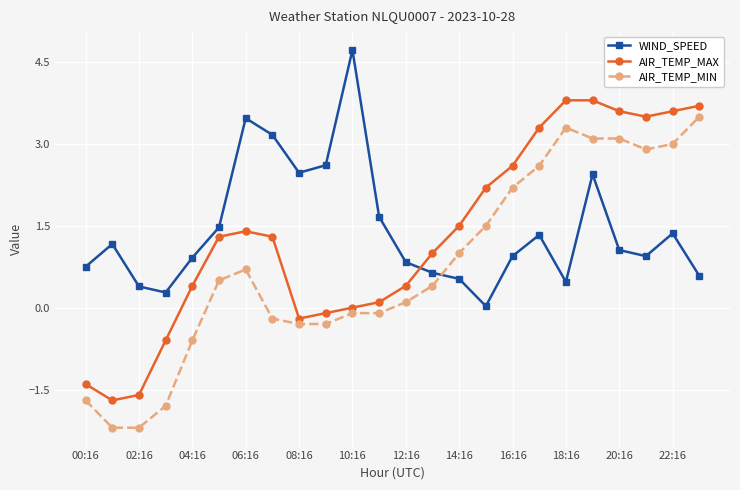

At how many categories does at least one series exceed -1?

24